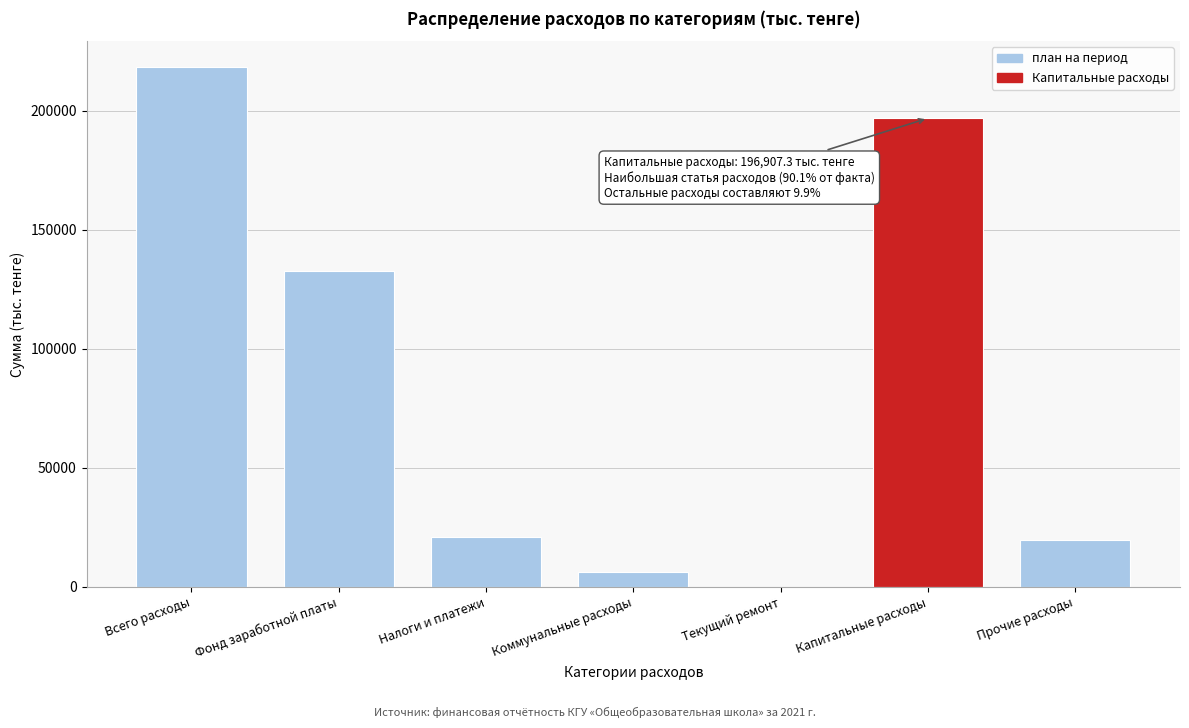

Reading left to right, what are all the values shown in this chart?

Всего расходы=218409.8	Фонд заработной платы=132611.1	Налоги и платежи=20860.1	Коммунальные расходы=6152.0	Текущий ремонт=0.0	Капитальные расходы=196907.3	Прочие расходы=19503.1